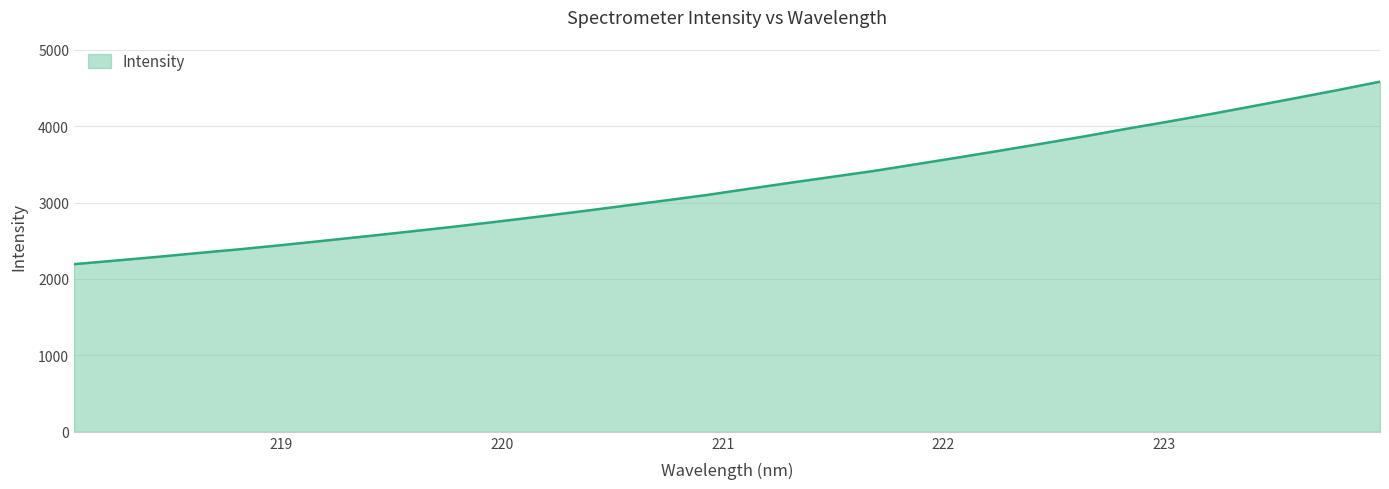

What is the difference between the maximum and minimum values?

2388.2